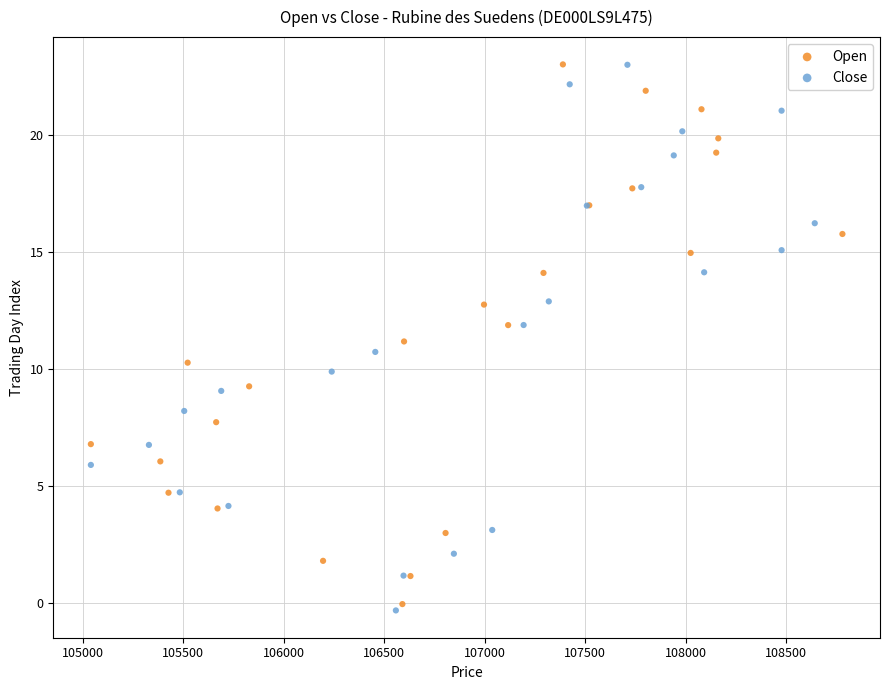

Which series has the widest spread of Y values?

Close